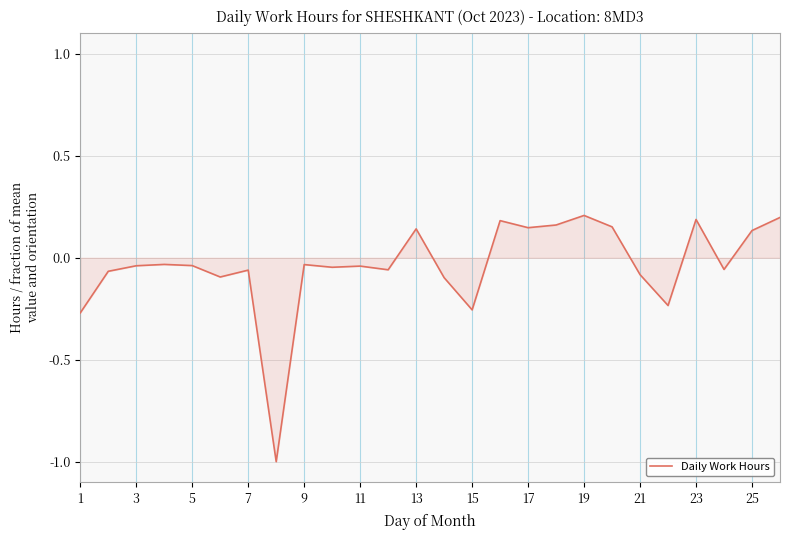

What is the minimum value shown in the chart?

-1.0